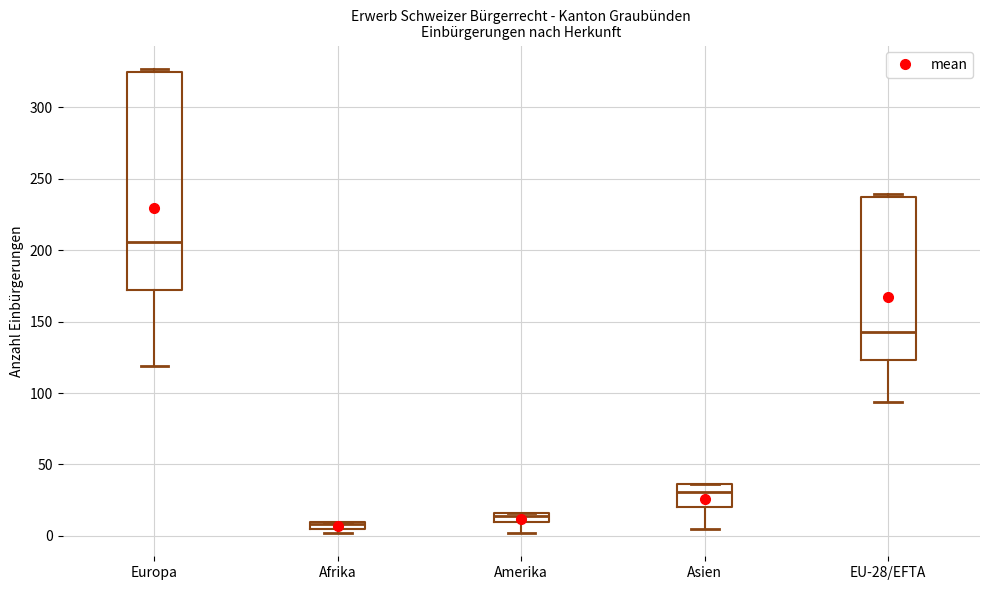

Which box's median line is the highest?

Europa